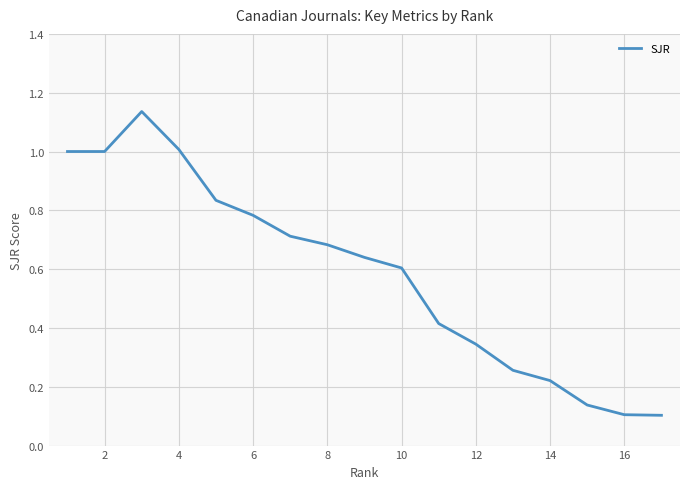

What is the difference between the maximum and minimum values?

1.0